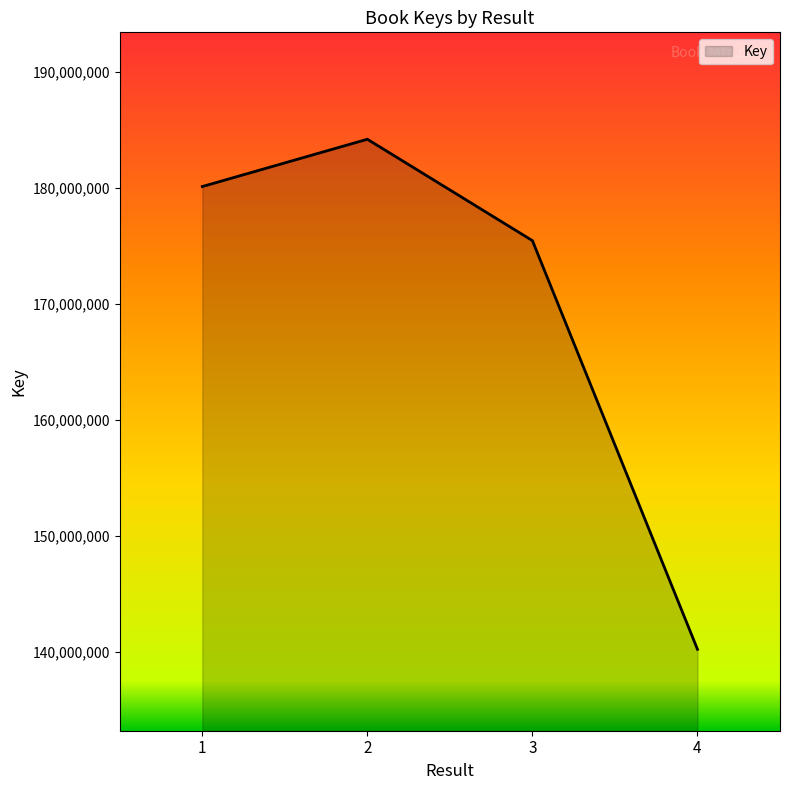

What is the average value?

169999593